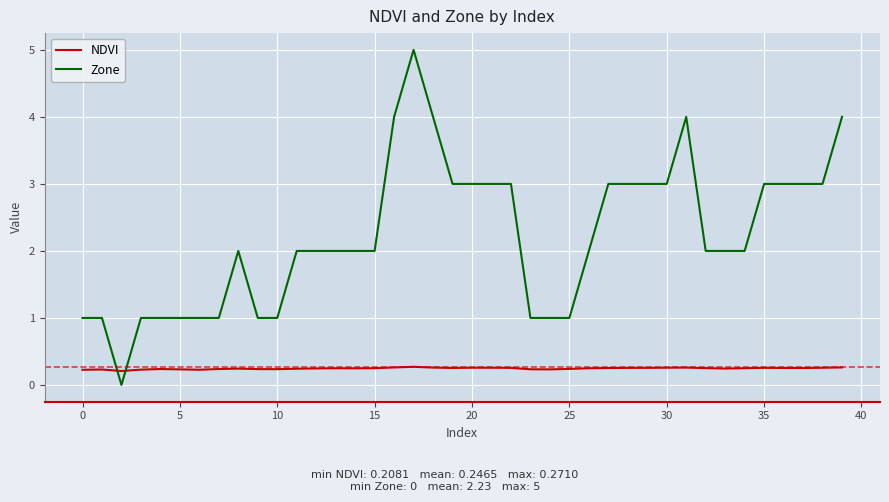

How many lines are shown in the chart?

2